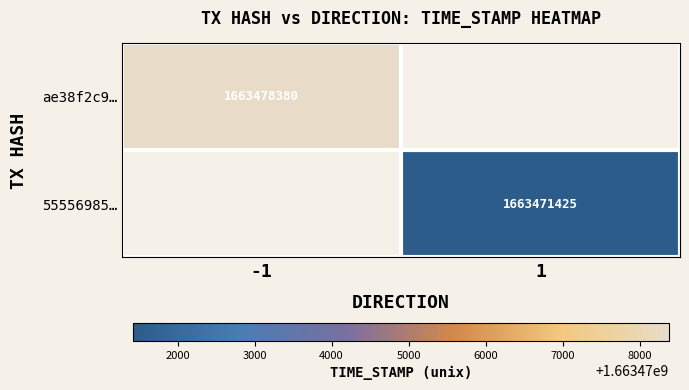

True or false: ae38f2c9… has a value of 1663478380 at -1.

True